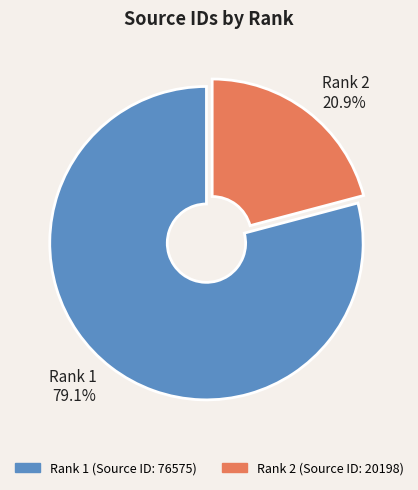

Which slice is the smallest?

Rank 2